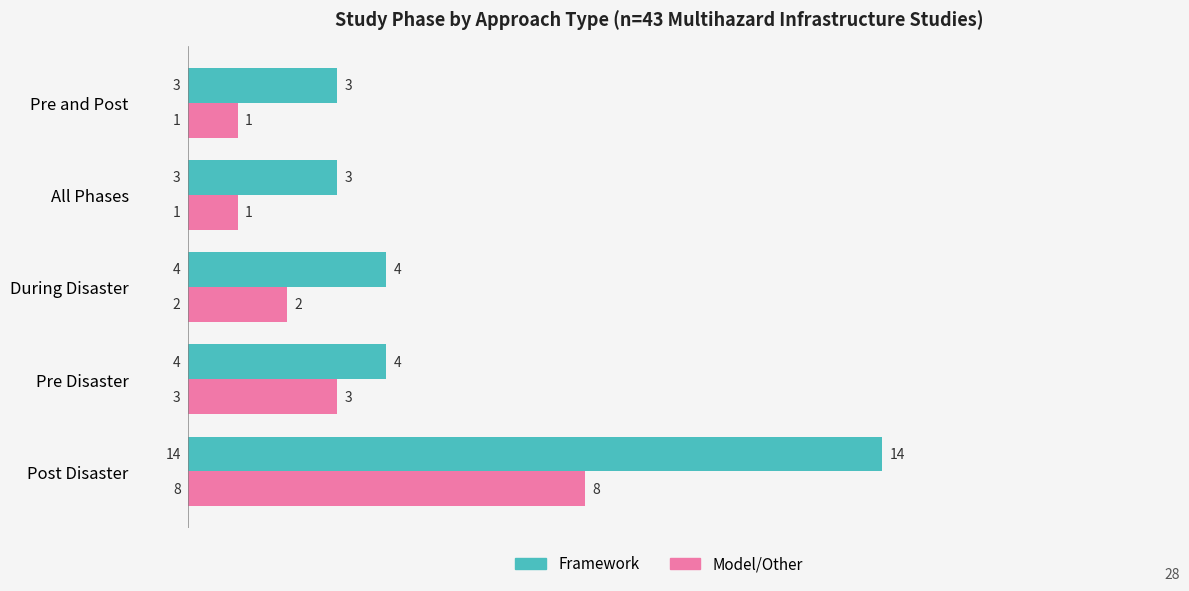

Which series has the largest total across all categories?

Framework